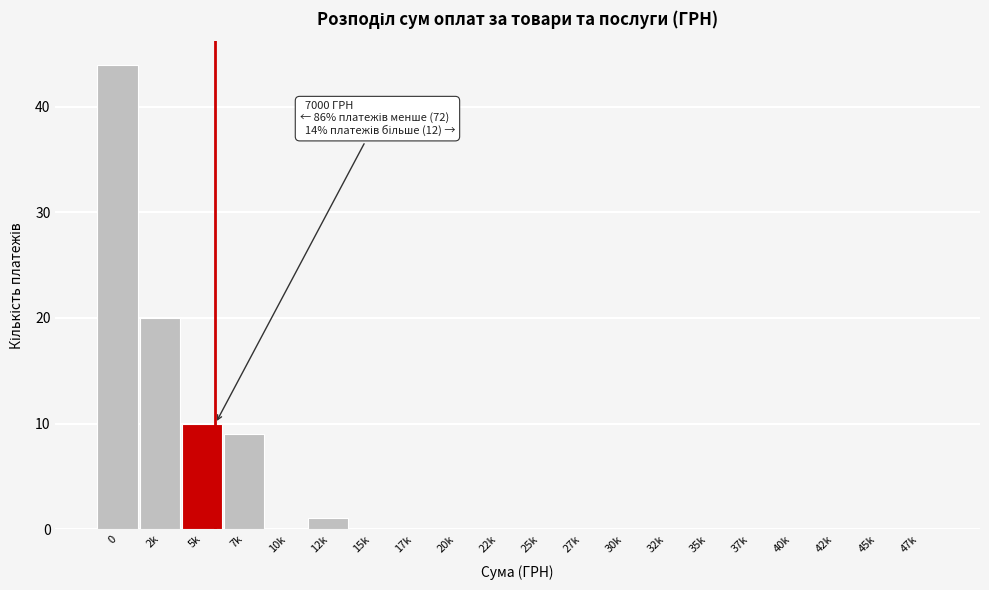

Reading left to right, what are all the values shown in this chart?

0=44	2k=20	5k=10	7k=9	10k=0	12k=1	15k=0	17k=0	20k=0	22k=0	25k=0	27k=0	30k=0	32k=0	35k=0	37k=0	40k=0	42k=0	45k=0	47k=0